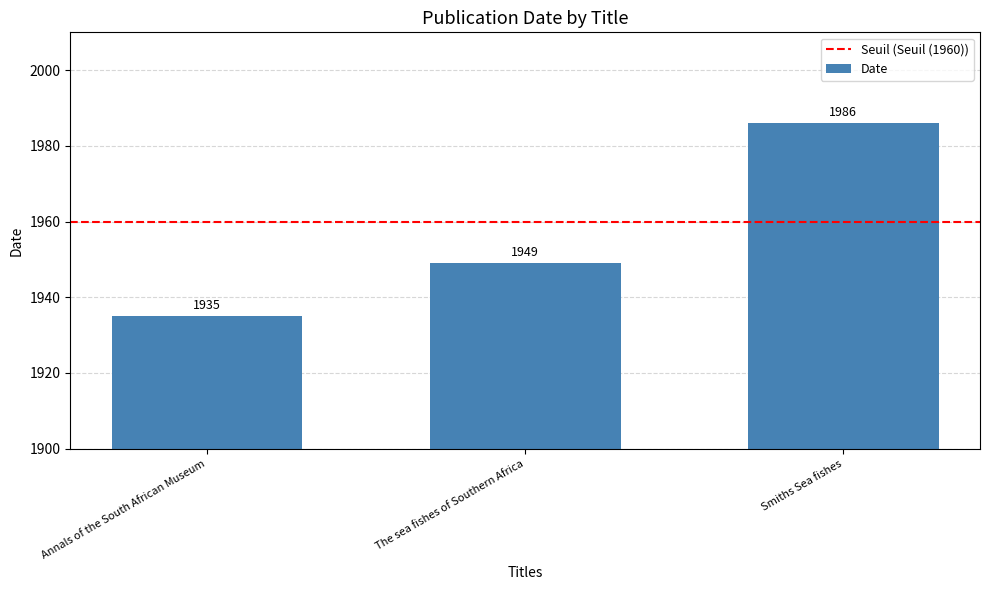

What value does the data have at The sea fishes of Southern Africa, to the nearest 5?

1950